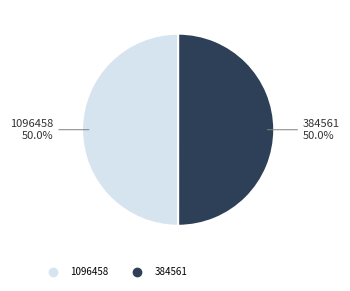

Combined, do 1096458 and 384561 account for over 50%?

Yes